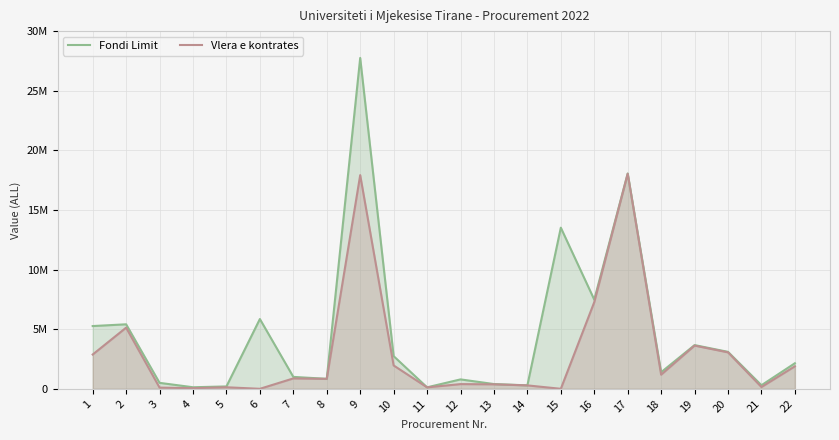

Is the value of Fondi Limit at 3 greater than the value of Vlera e kontrates at 19?

No